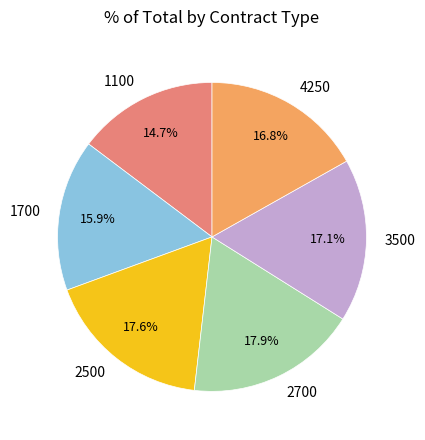

To the nearest percent, what is the average slice percentage?

17%